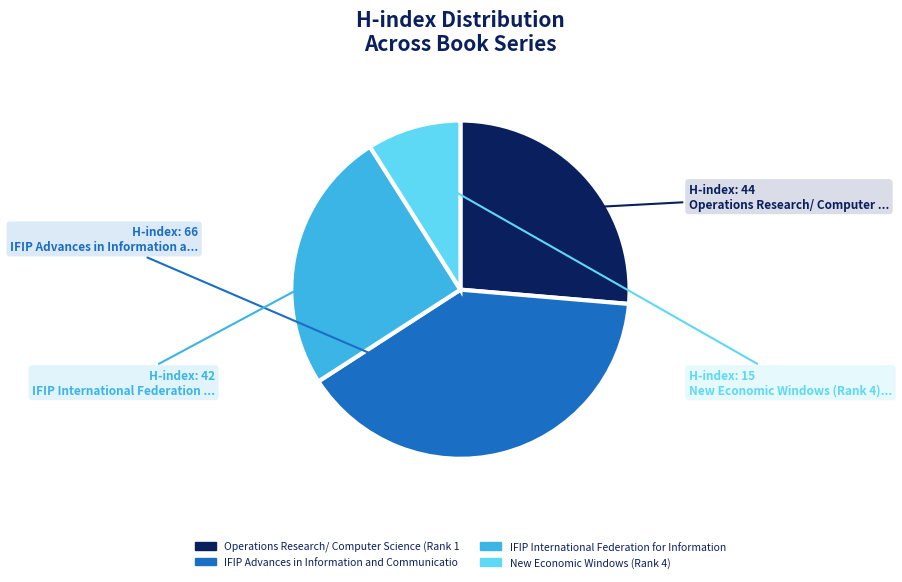

How many segments does this pie chart have?

4